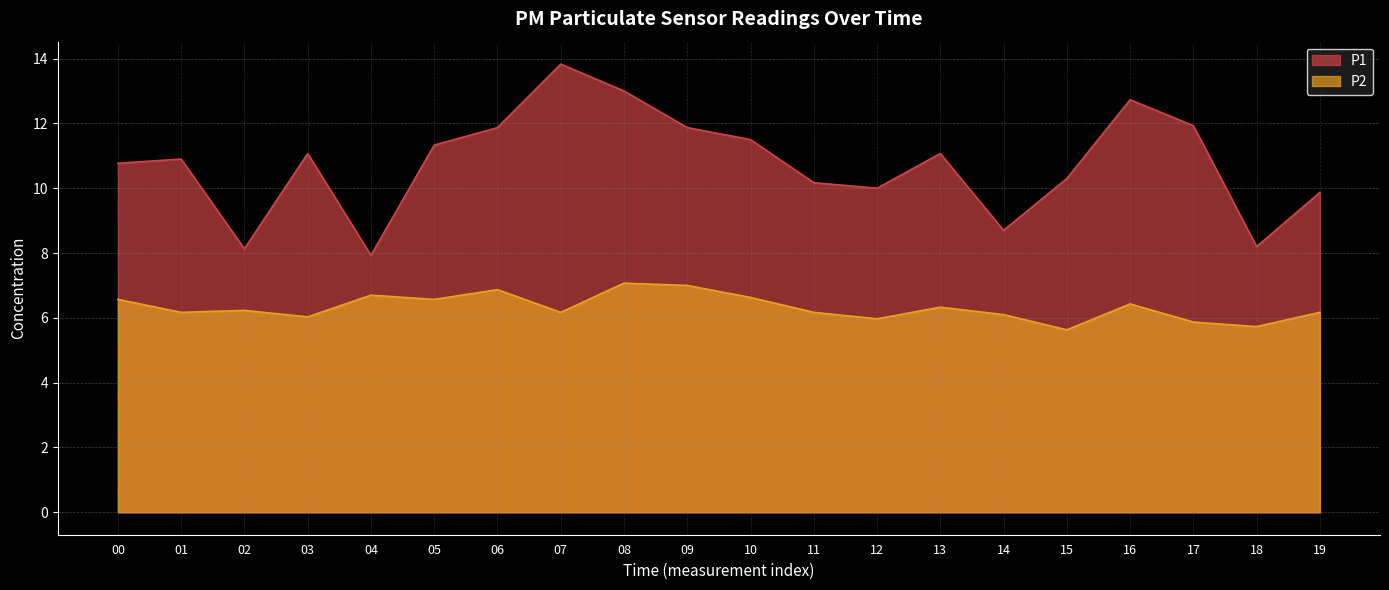

List the labels in order of P2 value, smallest first.

15, 18, 17, 12, 03, 14, 01, 07, 11, 19, 02, 13, 16, 00, 05, 10, 04, 06, 09, 08